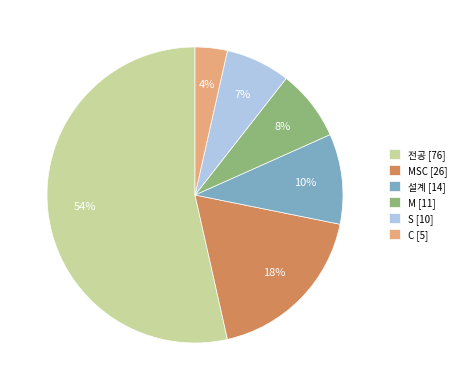

What percentage is the C [5] slice, to the nearest percent?

4%